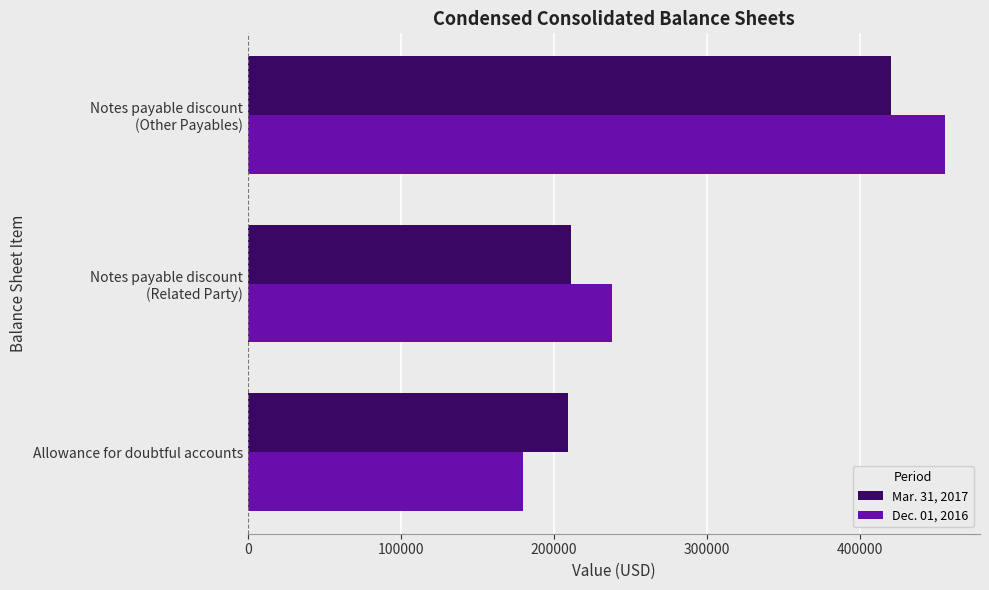

What is the difference between the maximum and second lowest values in the Mar. 31, 2017 series?

209006